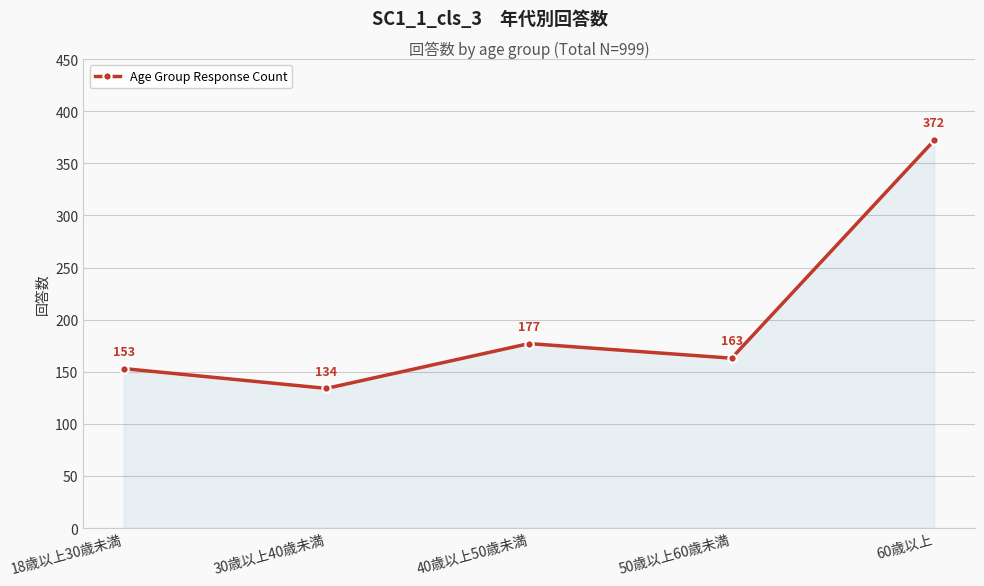

Is it true that the value at 18歳以上30歳未満 is 153?

True